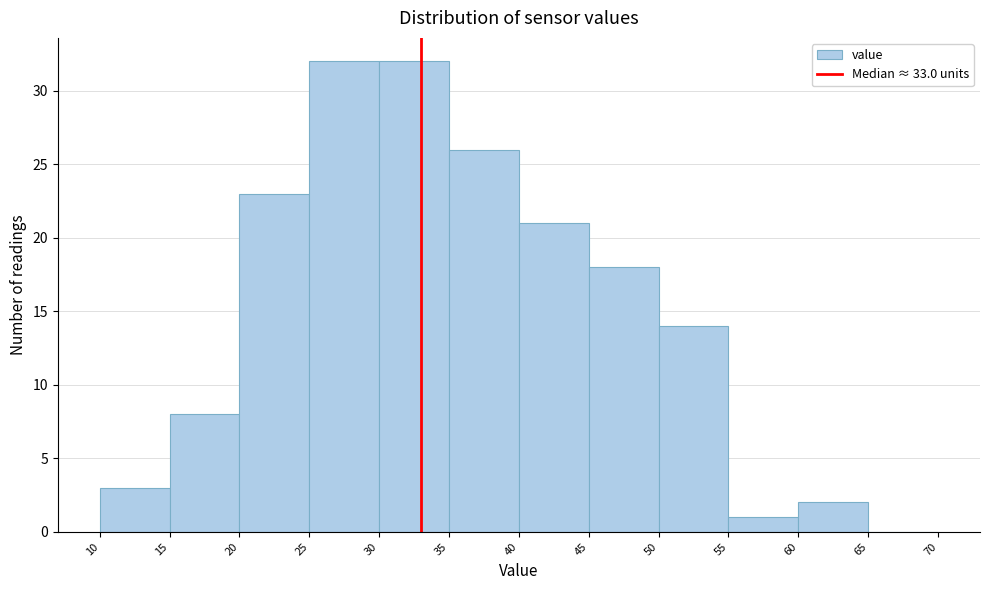

Reading left to right, transcribe this chart: for each bar, give the range it covers on the x-axis and its height. The values are not printed on the chart, so give them approximately, as read against the axis.

10 to 15: 3
15 to 20: 8
20 to 25: 23
25 to 30: 32
30 to 35: 32
35 to 40: 26
40 to 45: 21
45 to 50: 18
50 to 55: 14
55 to 60: 1
60 to 65: 2
65 to 70: 0